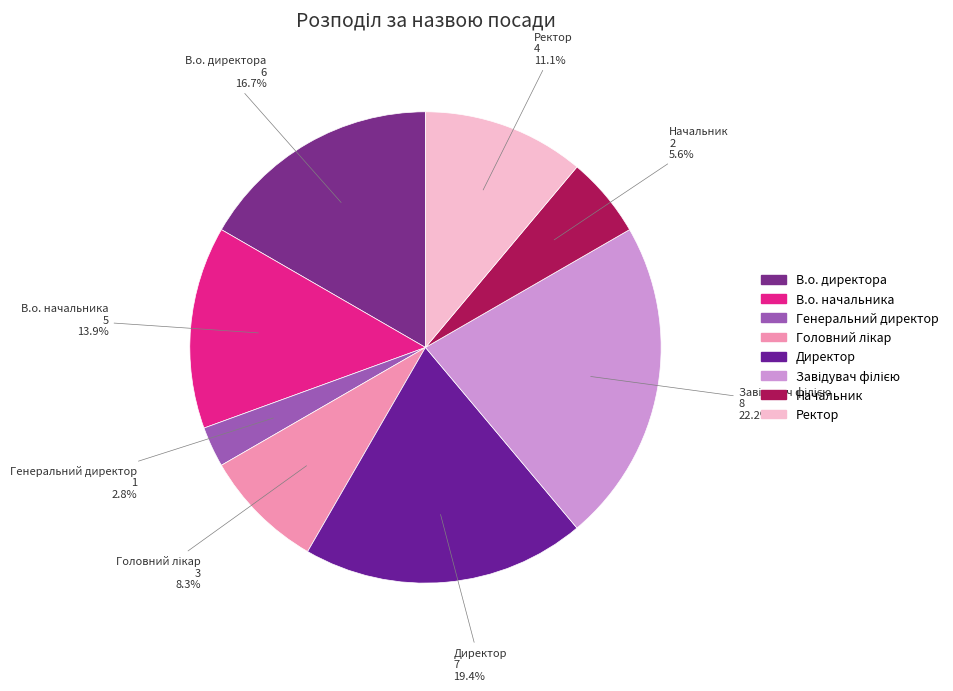

True or false: В.о. директора accounts for 5% of the total.

False